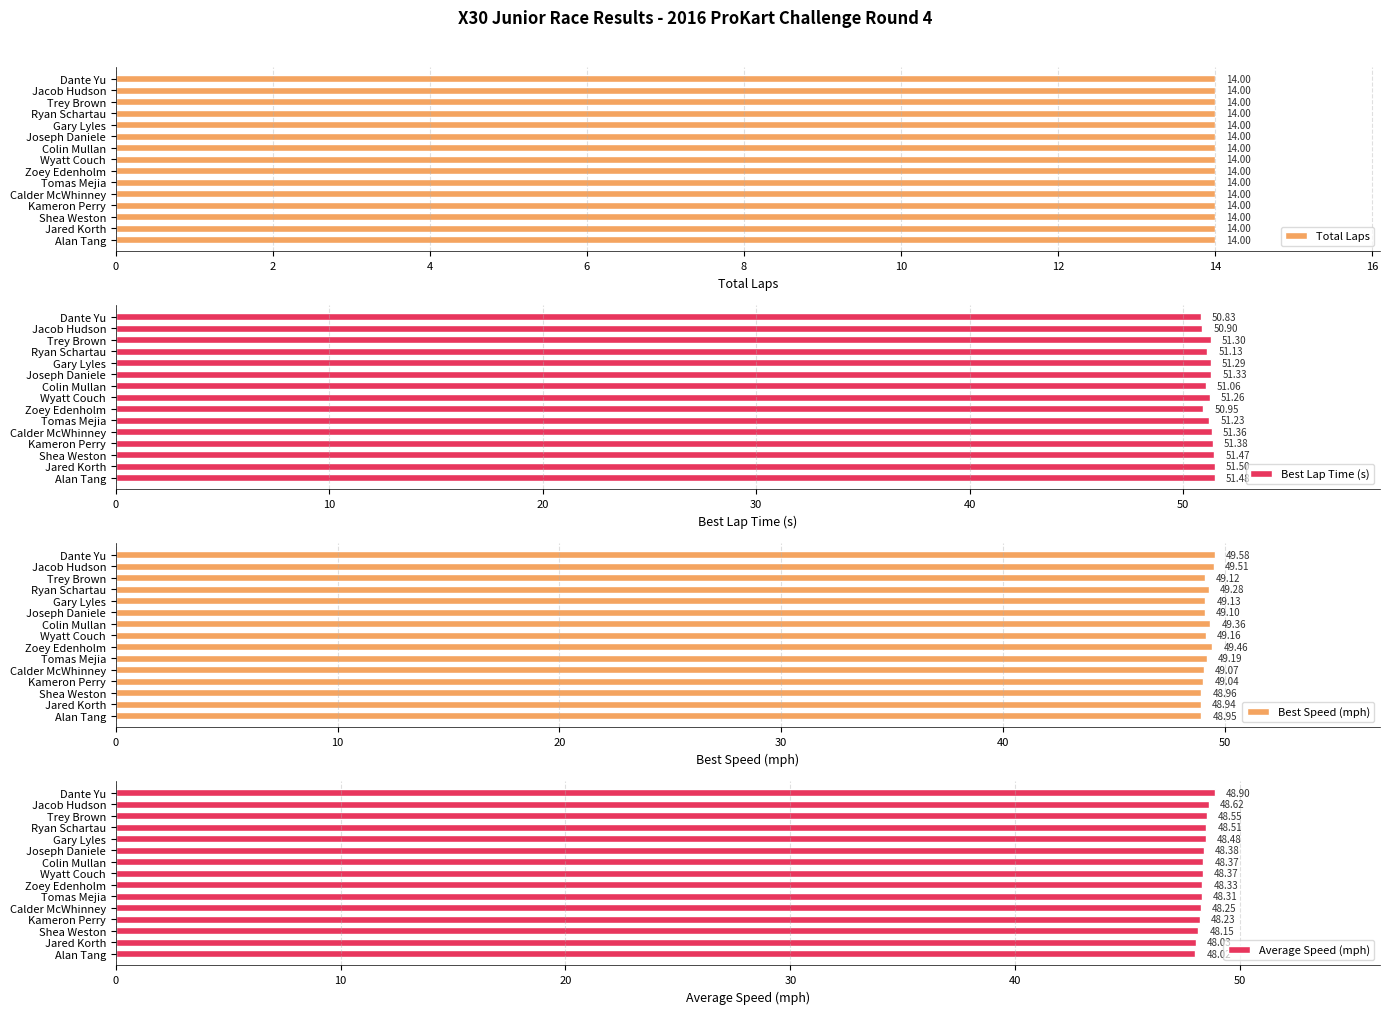

At which label is Best Lap Time (s) closest to 51?

Zoey Edenholm